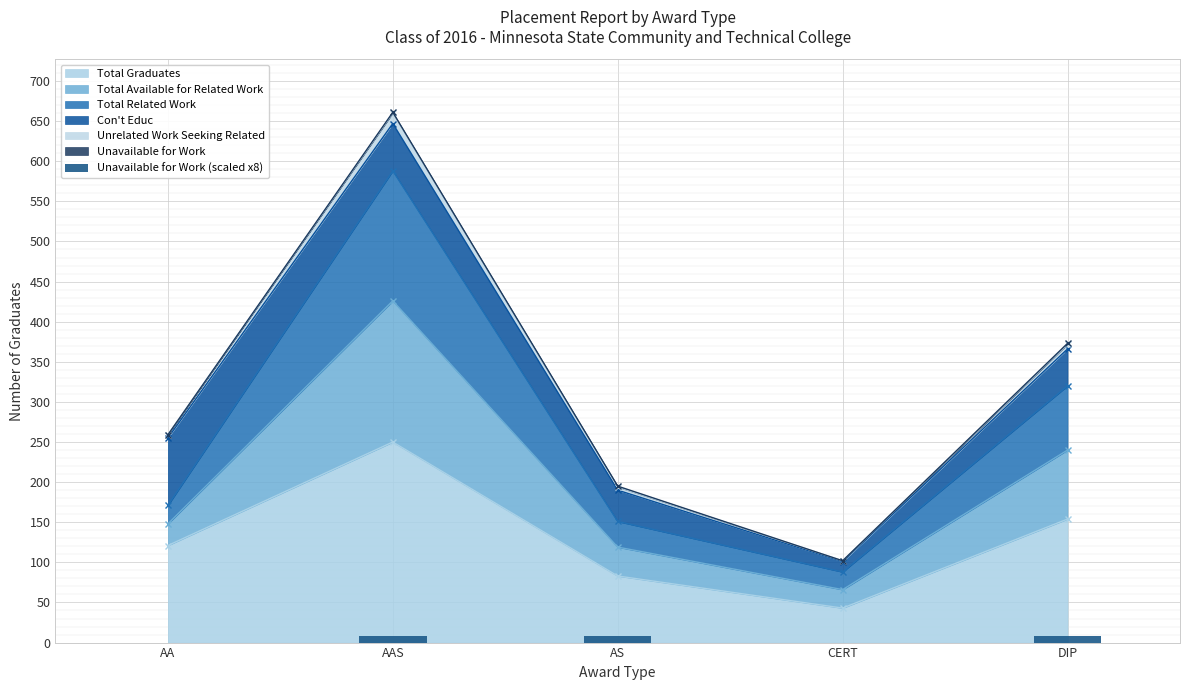

How many bars are there in total?

5